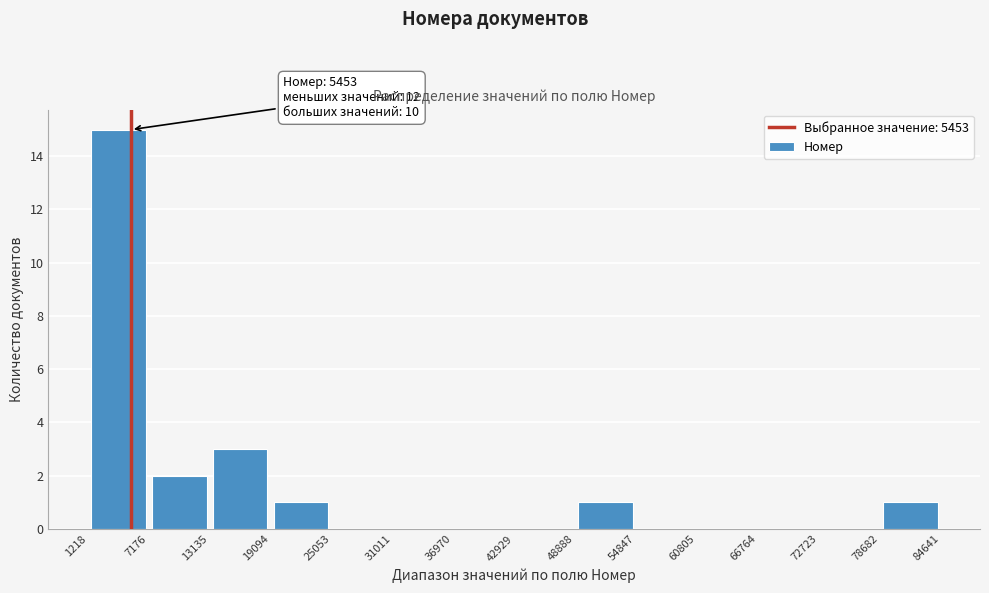

Which range on the x-axis has the tallest bar?

1218 to 7176